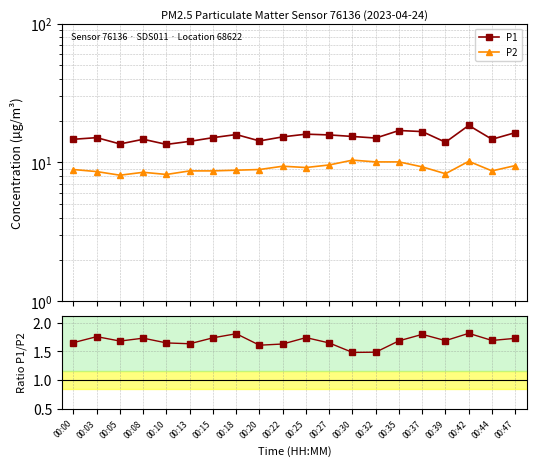

The value of P1 at 00:25 is 16.0. True or false?

True